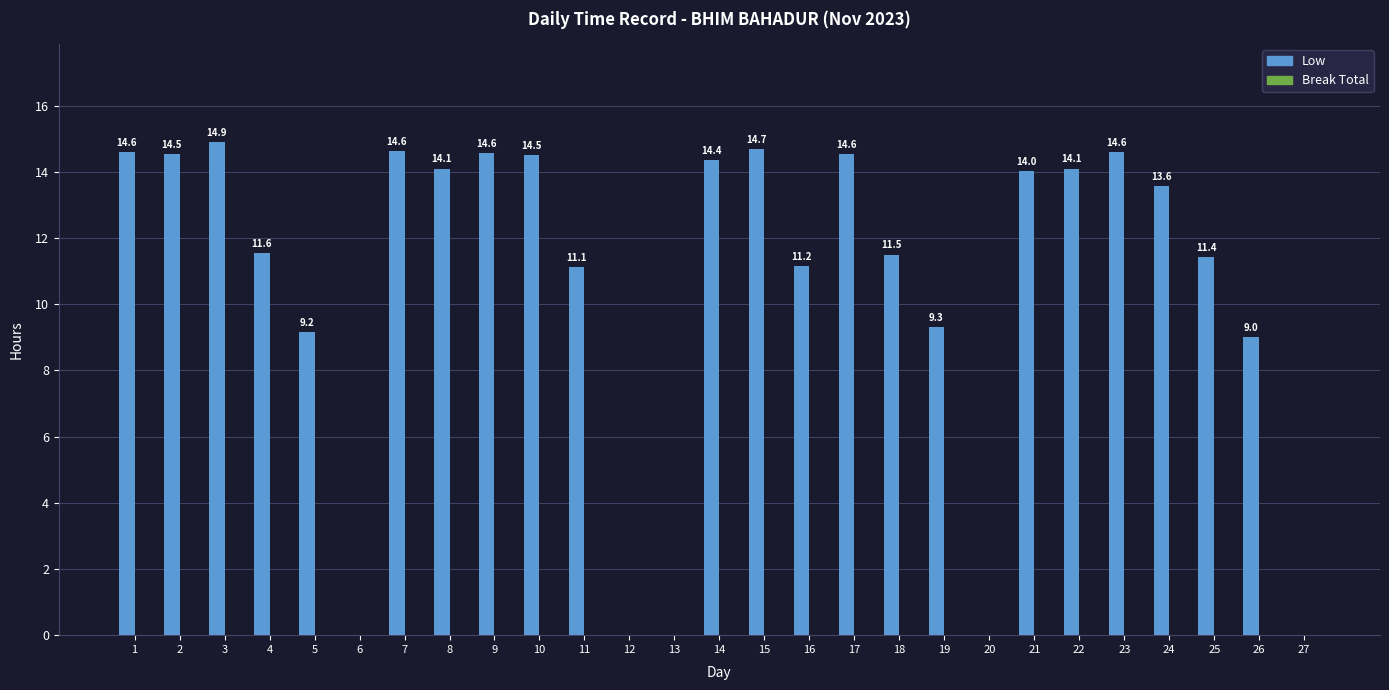

Approximately how many times larger is the value at 14 compared to 4?

1.2